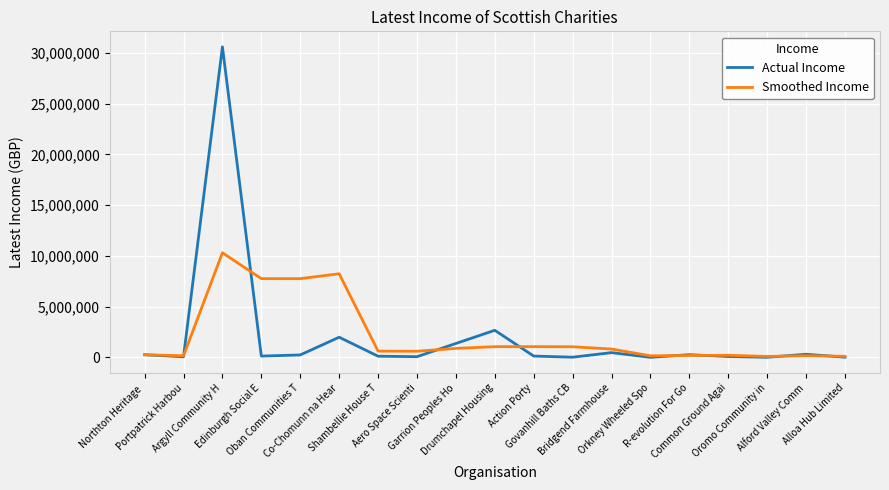

Rank the series by their maximum value, from highest to lowest.

Actual Income, Smoothed Income